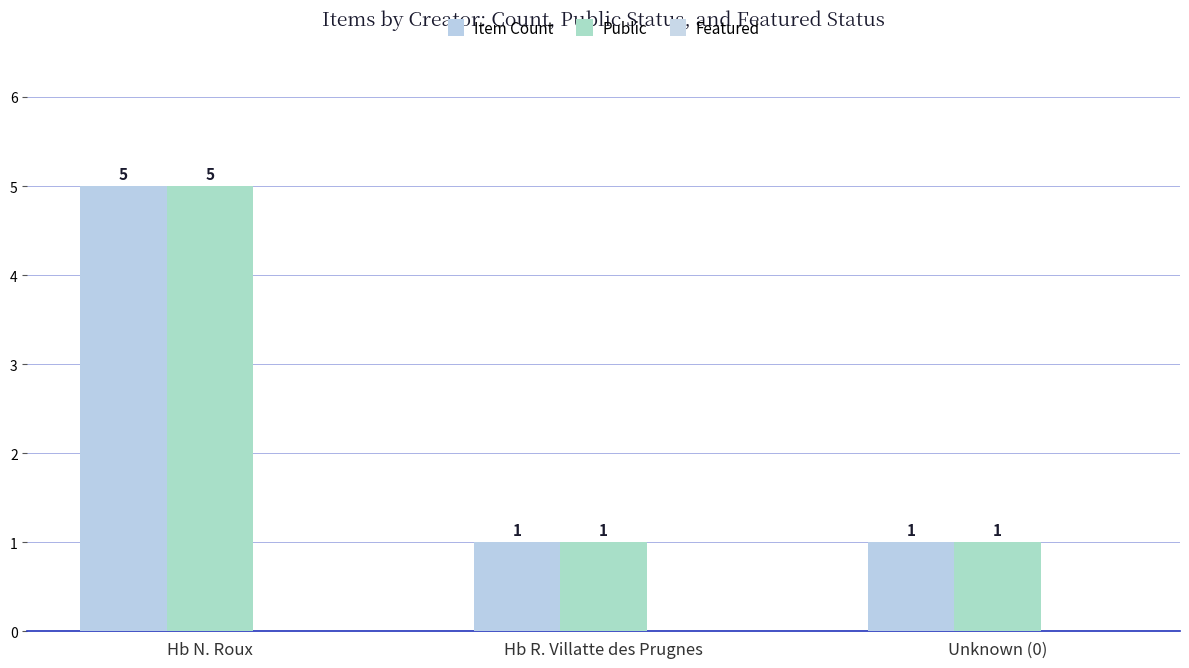

Rank the categories by Item Count value from highest to lowest.

Hb N. Roux, Hb R. Villatte des Prugnes, Unknown (0)